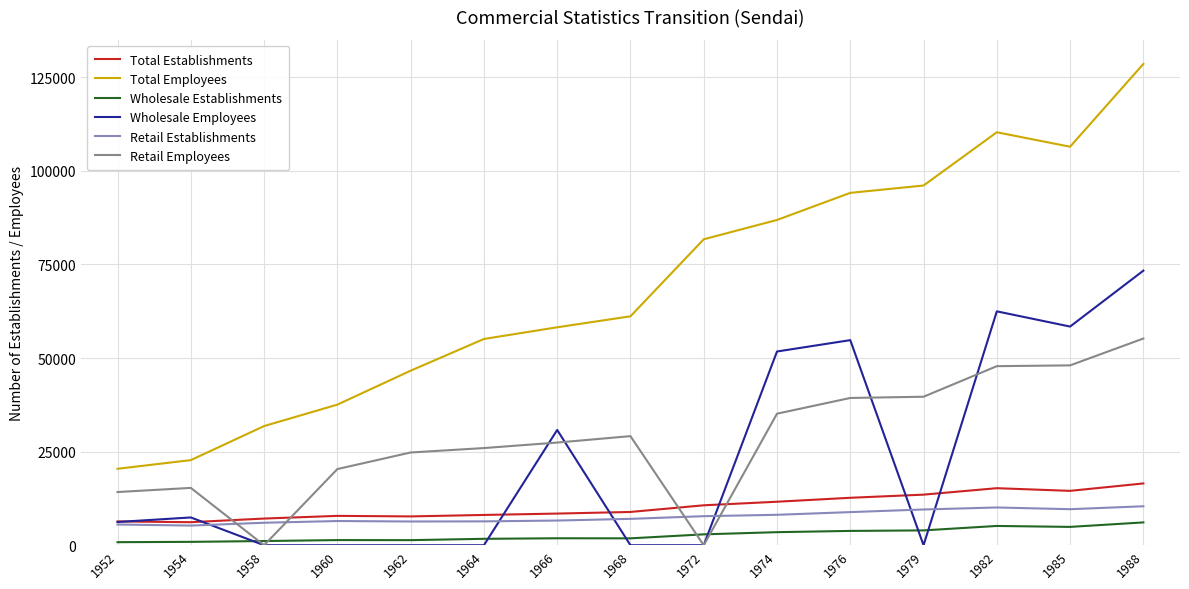

Is it true that Total Employees equals 39093 at 1954?

False